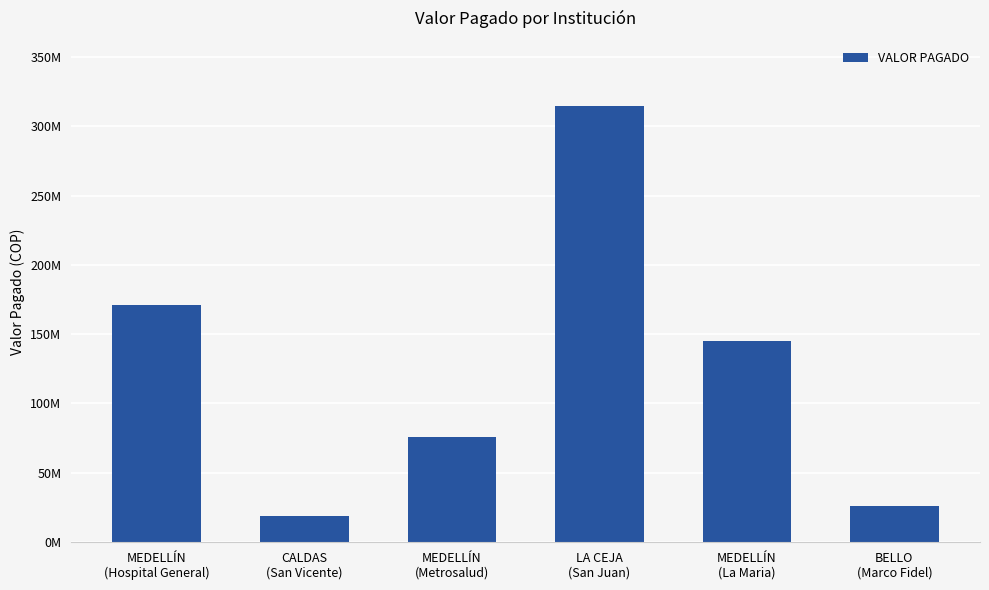

Rank the categories by value from lowest to highest.

CALDAS
(San Vicente), BELLO
(Marco Fidel), MEDELLÍN
(Metrosalud), MEDELLÍN
(La Maria), MEDELLÍN
(Hospital General), LA CEJA
(San Juan)